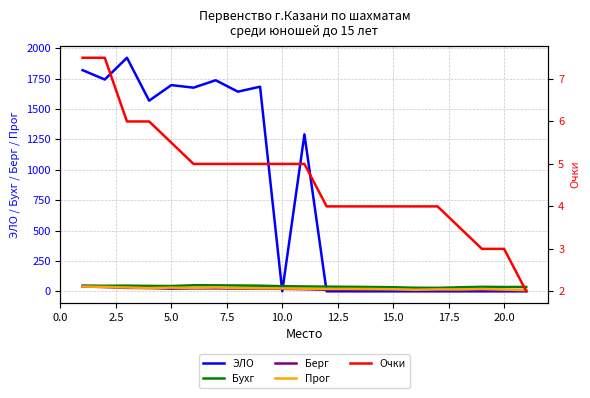

The value of ЭЛО at 15.0 is 0.0. True or false?

True